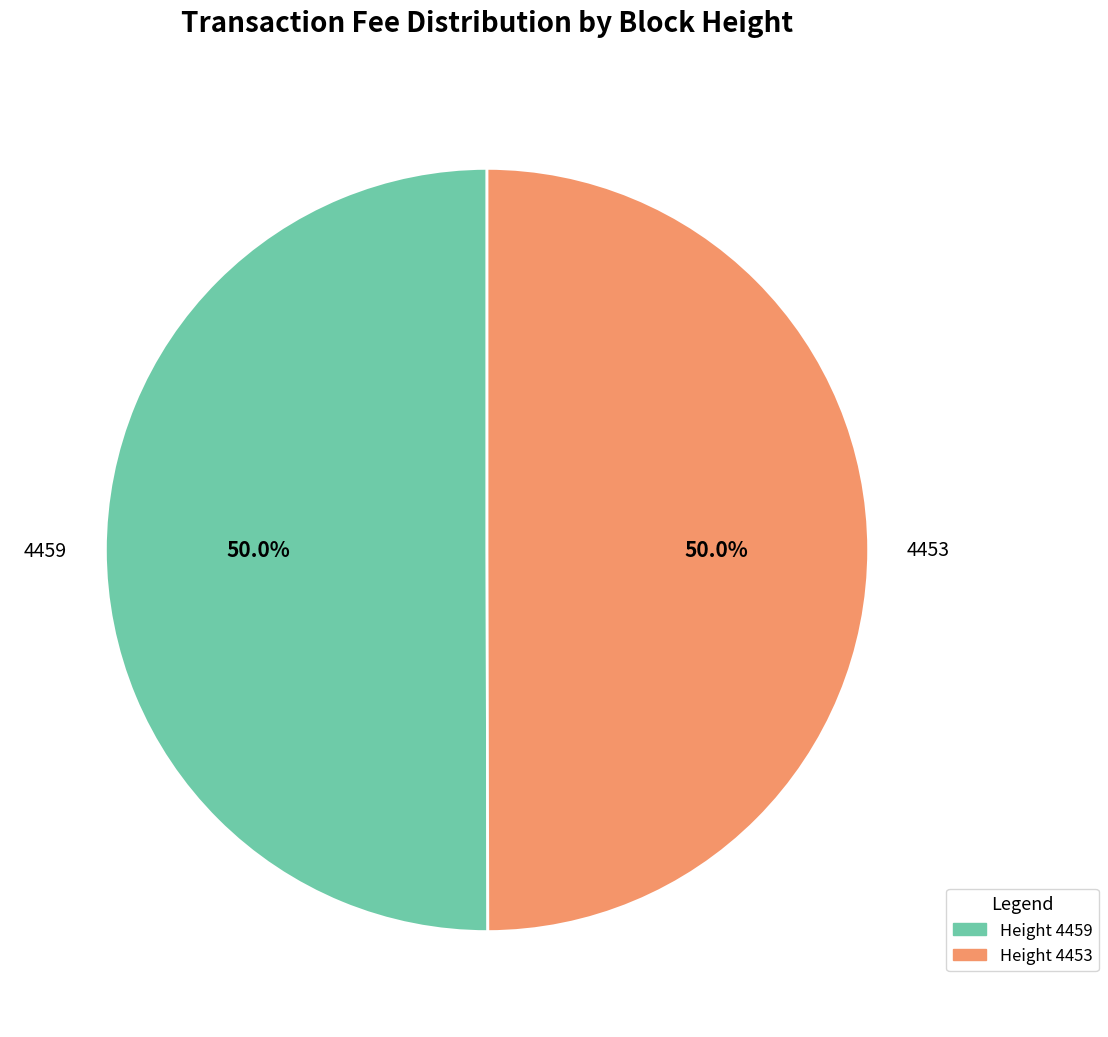

How many segments does this pie chart have?

2